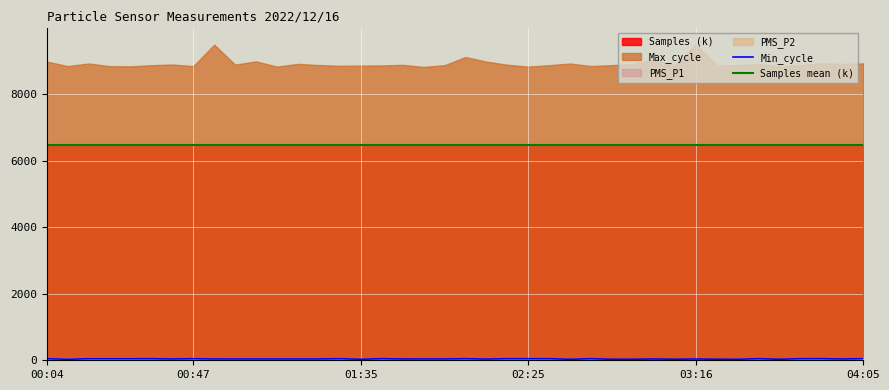

At how many categories does at least one series exceed 6308?

40